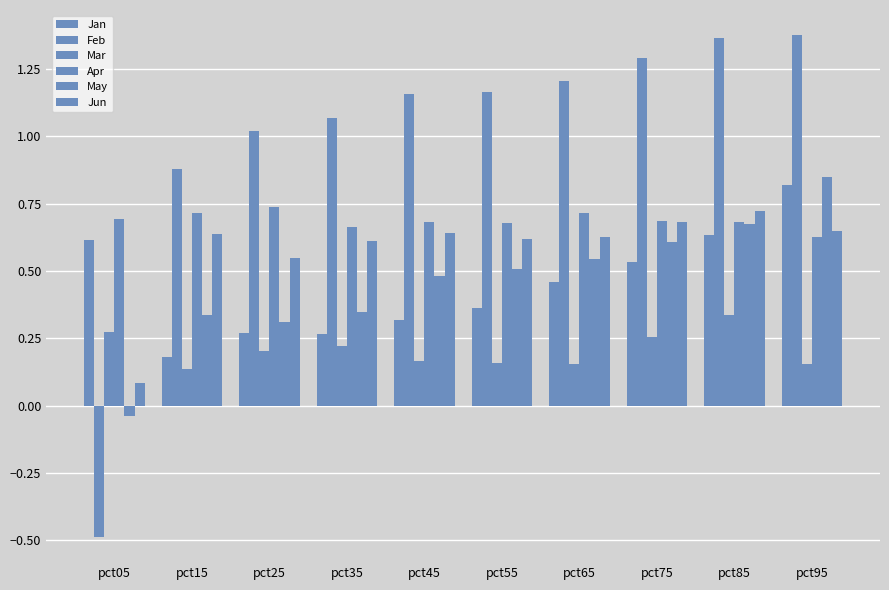

Are the bars grouped side by side (vs. stacked)?

Yes